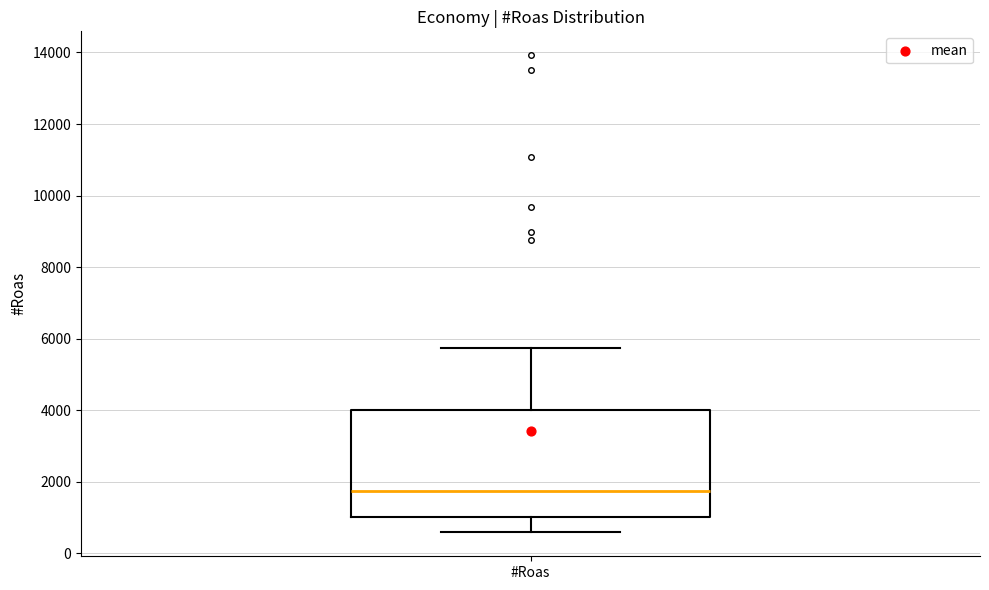

Transcribe this box plot: give where the median line is, the range the box spans, and where the two whiskers end, as read against the y-axis. The values are not printed on the chart, so give them approximately, as read against the axis.

median 1800, box 1000 to 4000, whiskers 600 to 5800